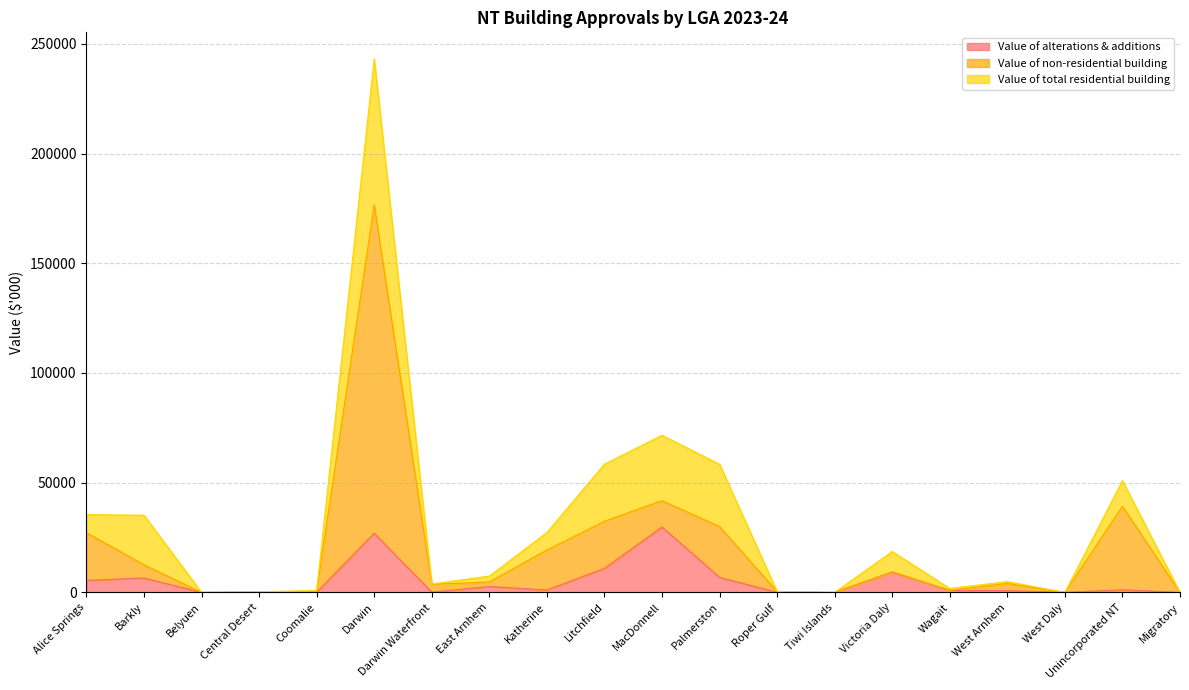

What is the spread (max minus min) of values at Coomalie?

540.5